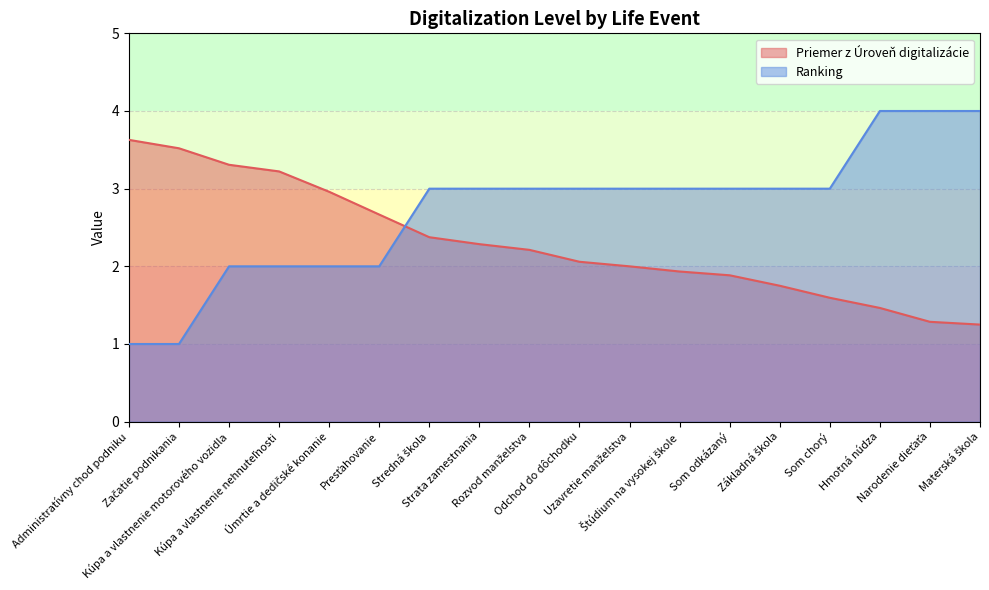

Where do Priemer z Úroveň digitalizácie and Ranking first cross each other?

Presťahovanie and Stredná škola